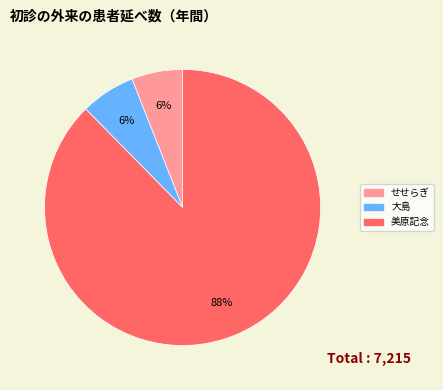

How many segments does this pie chart have?

3